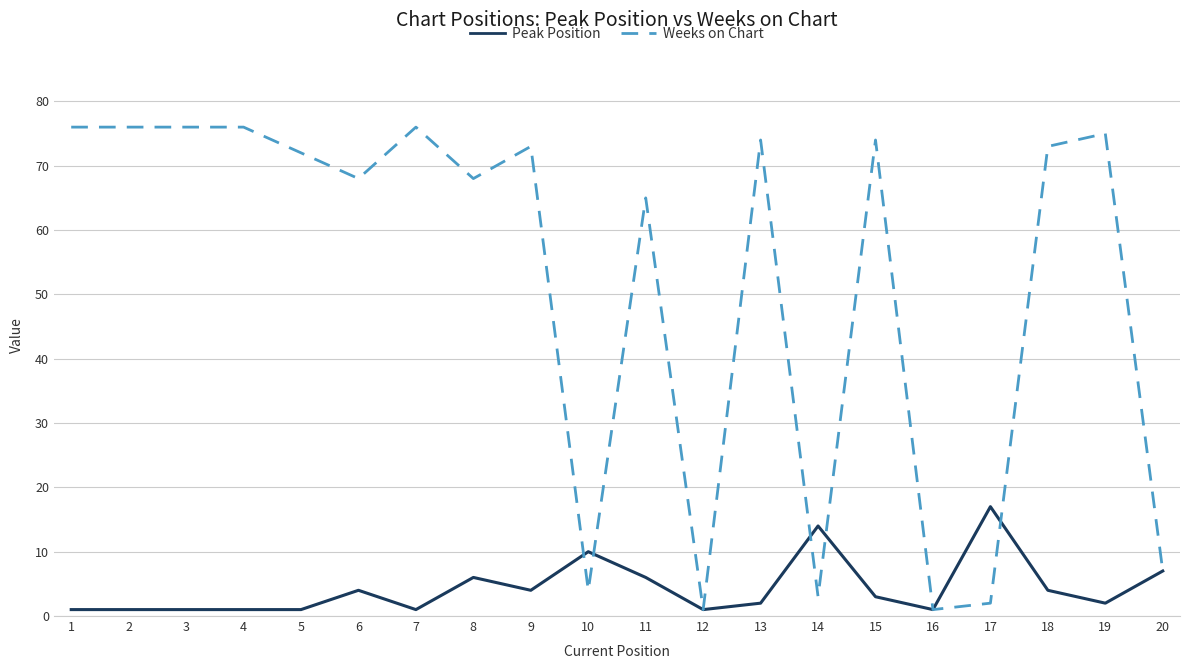

Rank the series at 4 from lowest to highest value.

Peak Position, Weeks on Chart